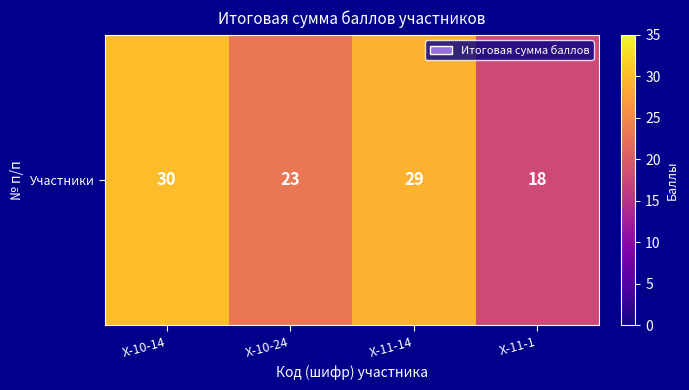

Between Х-11-14 and Х-10-14, which is larger?

Х-10-14